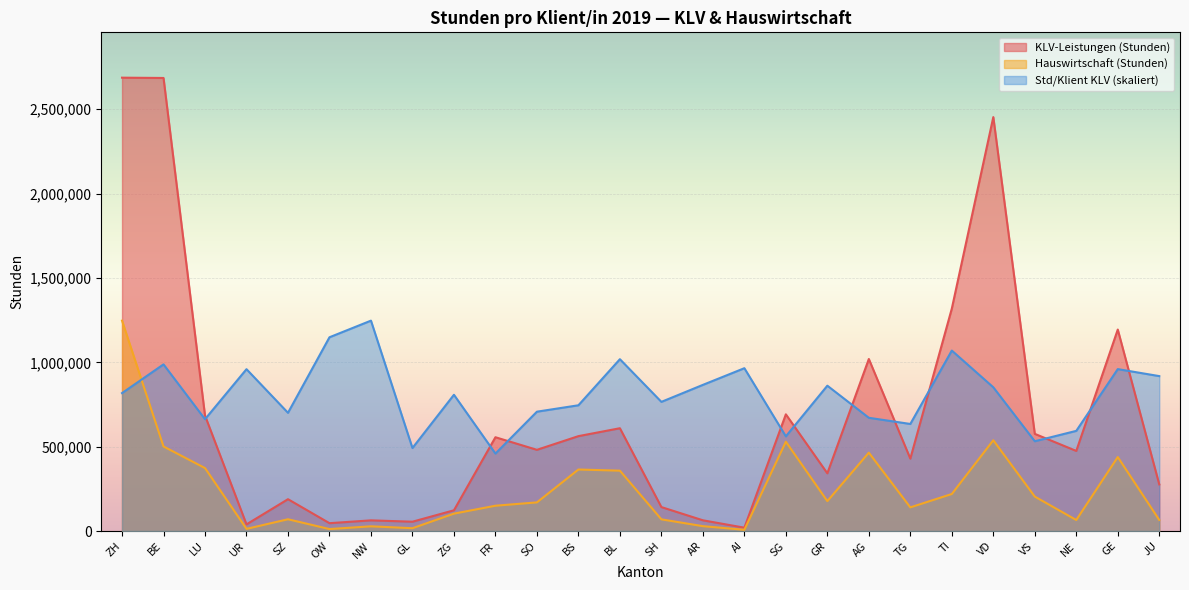

What is the total value across all series at OW?

1206362.8